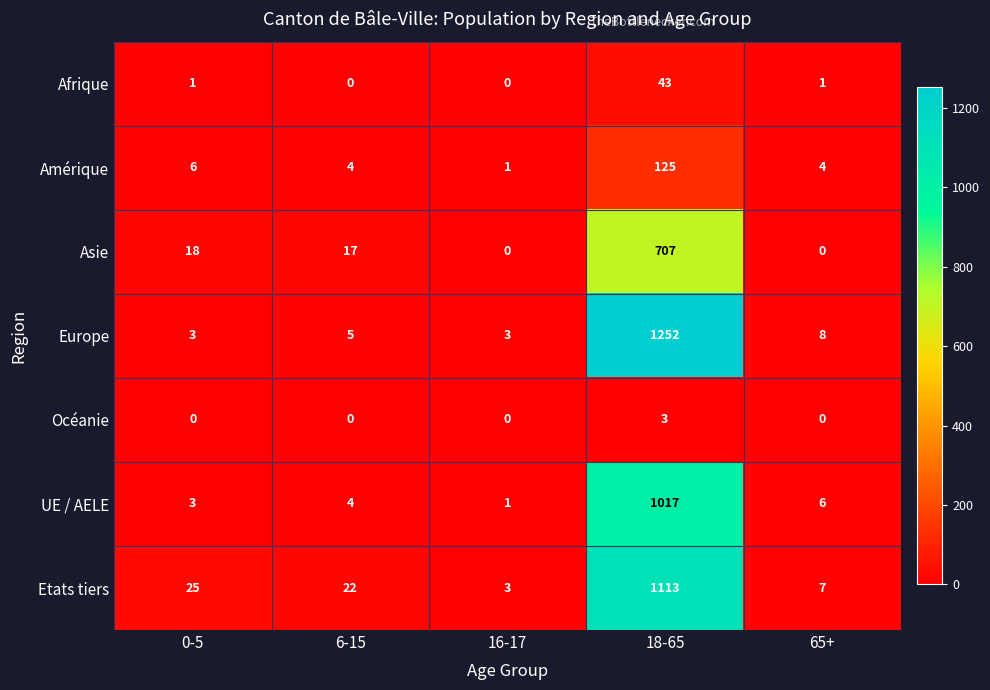

At 18-65, list the series in order from smallest to largest.

Océanie, Afrique, Amérique, Asie, UE / AELE, Etats tiers, Europe